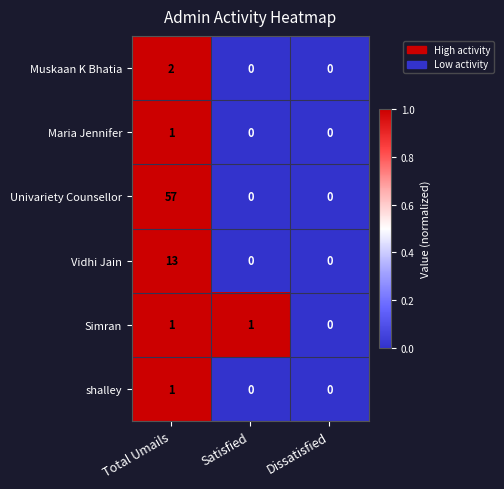

Between Total Umails and Dissatisfied, which series saw the biggest shift?

Univariety Counsellor